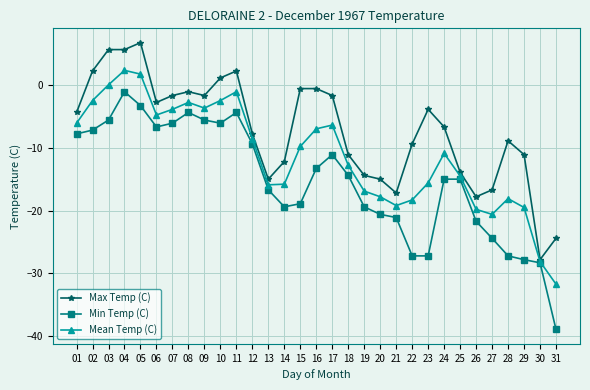

Is it true that Mean Temp (C) equals -15.8 at 14?

True